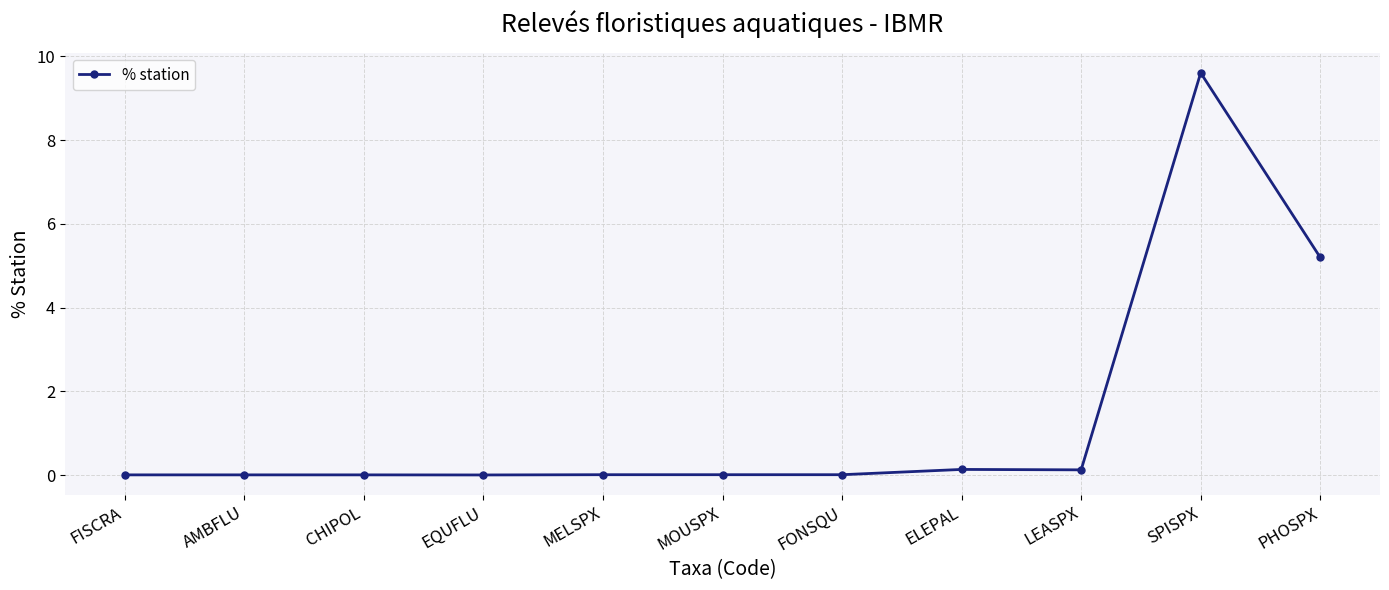

What is the label of the 1st point from the left?

FISCRA